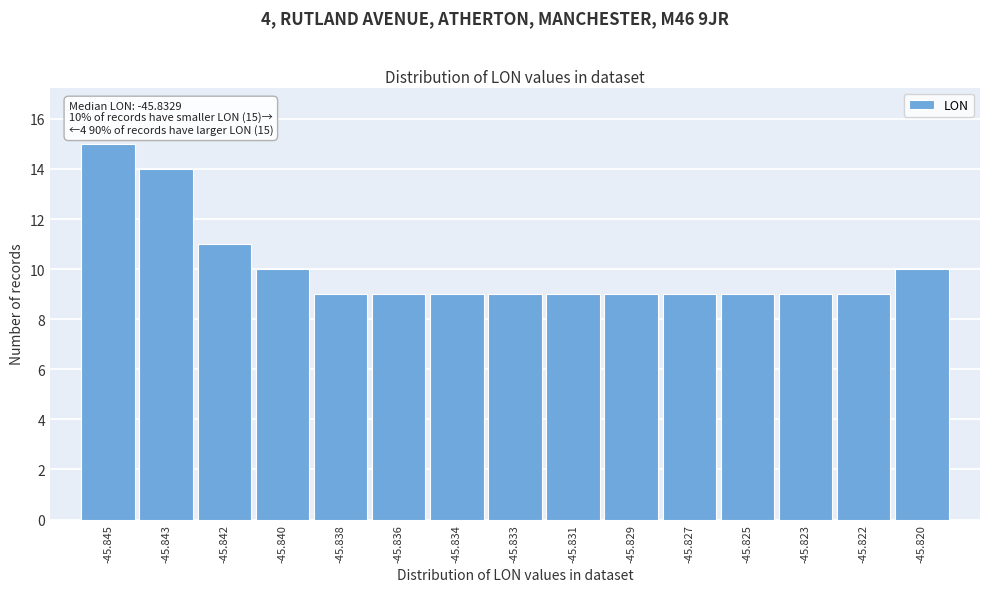

Reading right to left, transcribe all the data shown in this chart.

-45.820=10	-45.822=9	-45.823=9	-45.825=9	-45.827=9	-45.829=9	-45.831=9	-45.833=9	-45.834=9	-45.836=9	-45.838=9	-45.840=10	-45.842=11	-45.843=14	-45.845=15